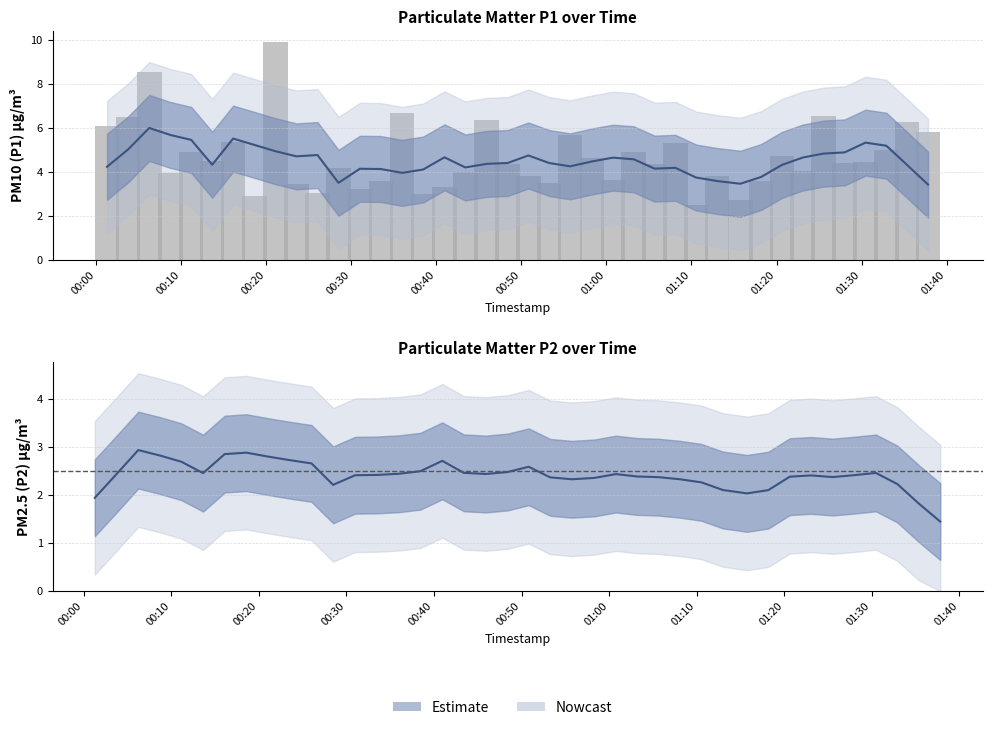

The chart shows a value of 1.5 at 19. True or false?

False